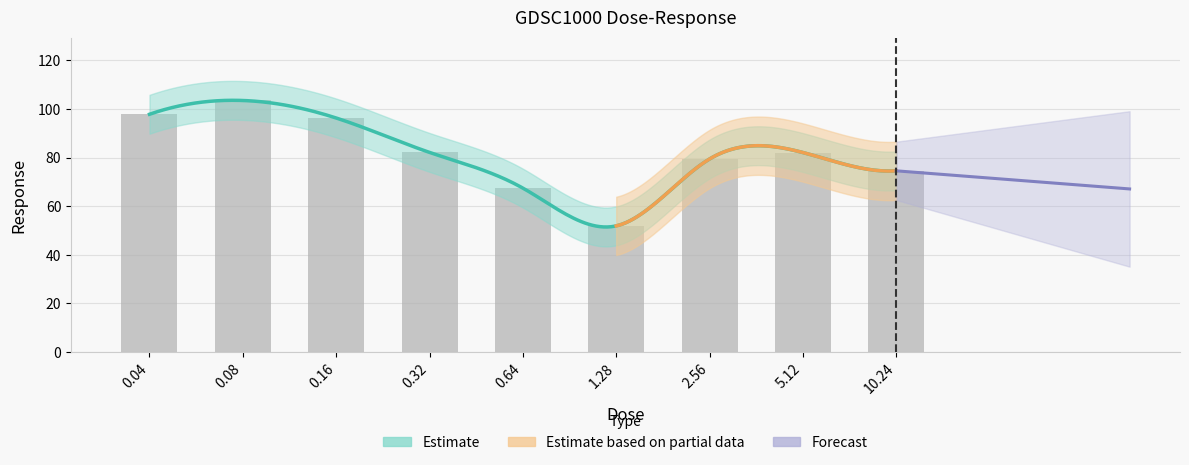

Which has a higher value, 0.16 or 0.32?

0.16